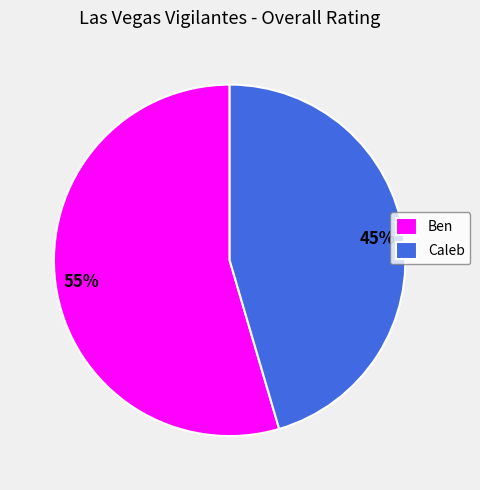

Combined, do Caleb and Ben account for over 50%?

Yes